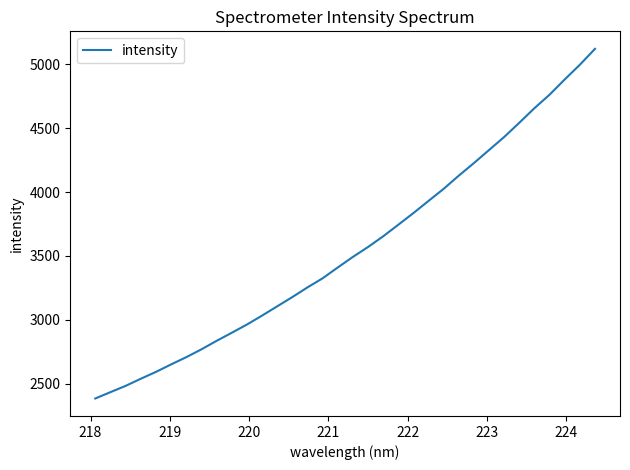

What is the maximum value shown in the chart?

5120.3